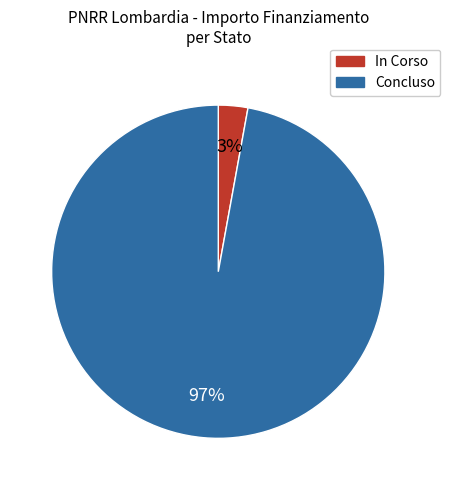

Combined, do Concluso and In Corso account for over 50%?

Yes